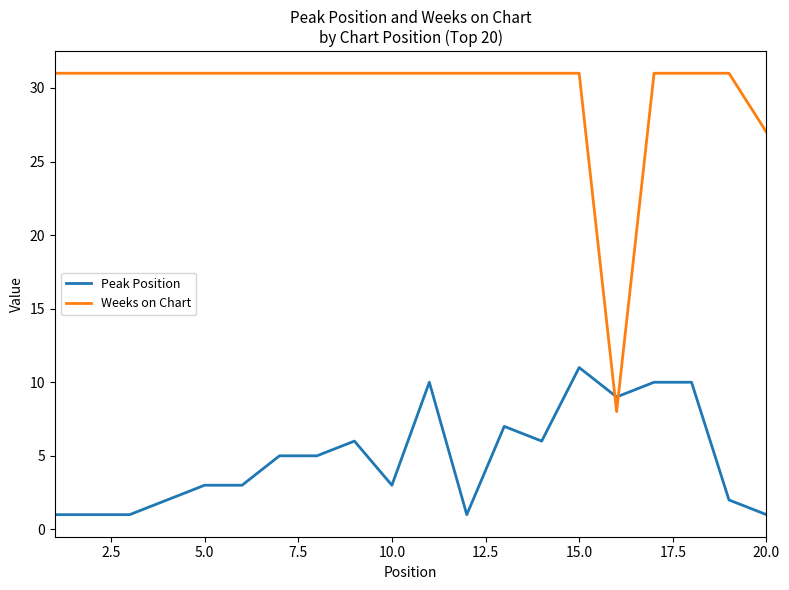

Which series has the widest spread of values?

Weeks on Chart